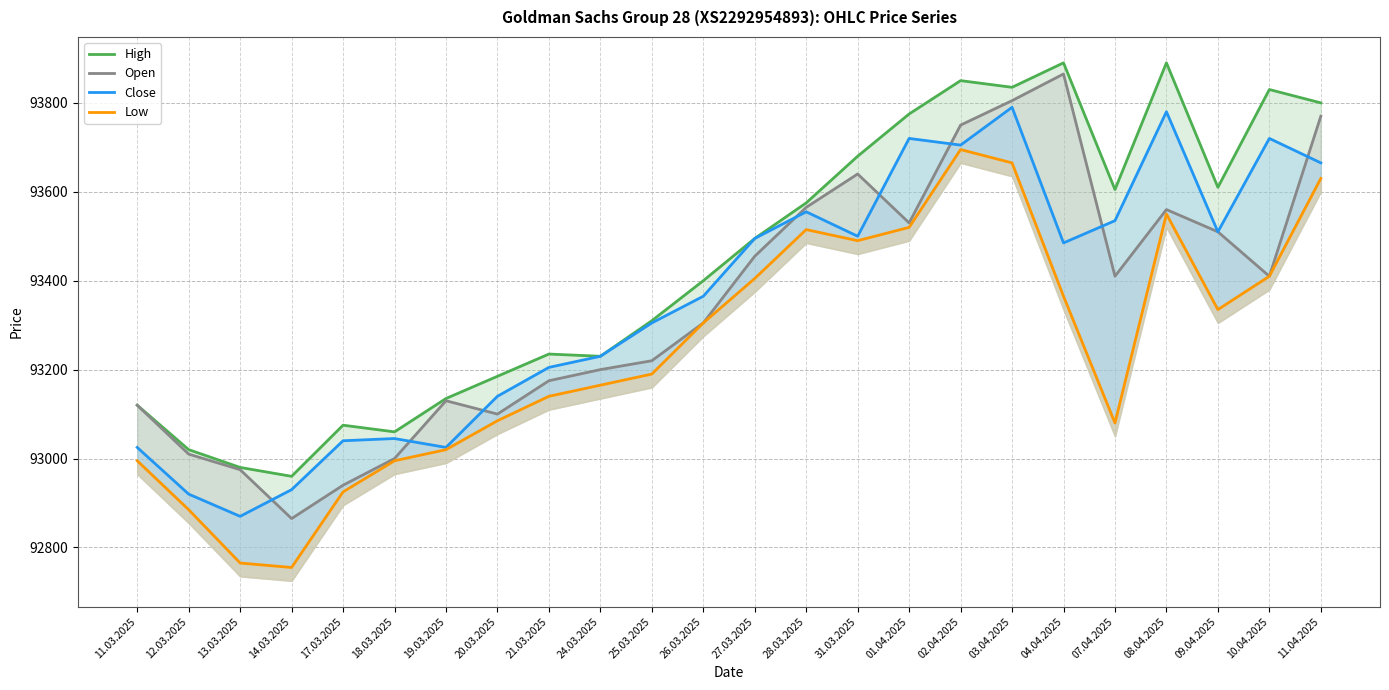

What is the difference between the maximum and minimum values in the Low series?

940